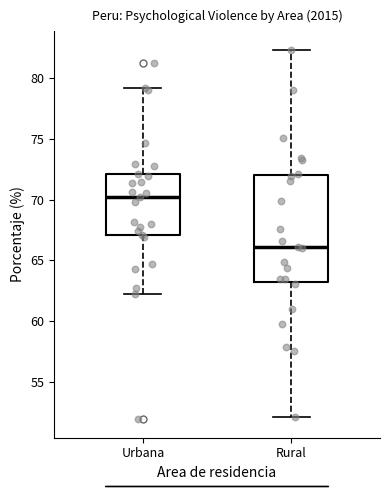

Reading left to right, transcribe this box plot: for each box, give where its median line is, the range the box spans, and where its two whiskers end, as read against the y-axis. The values are not printed on the chart, so give them approximately, as read against the axis.

Urbana: median 70.0, box 67.0 to 72.0, whiskers 62.0 to 79.0
Rural: median 66.0, box 63.0 to 72.0, whiskers 52.0 to 82.5